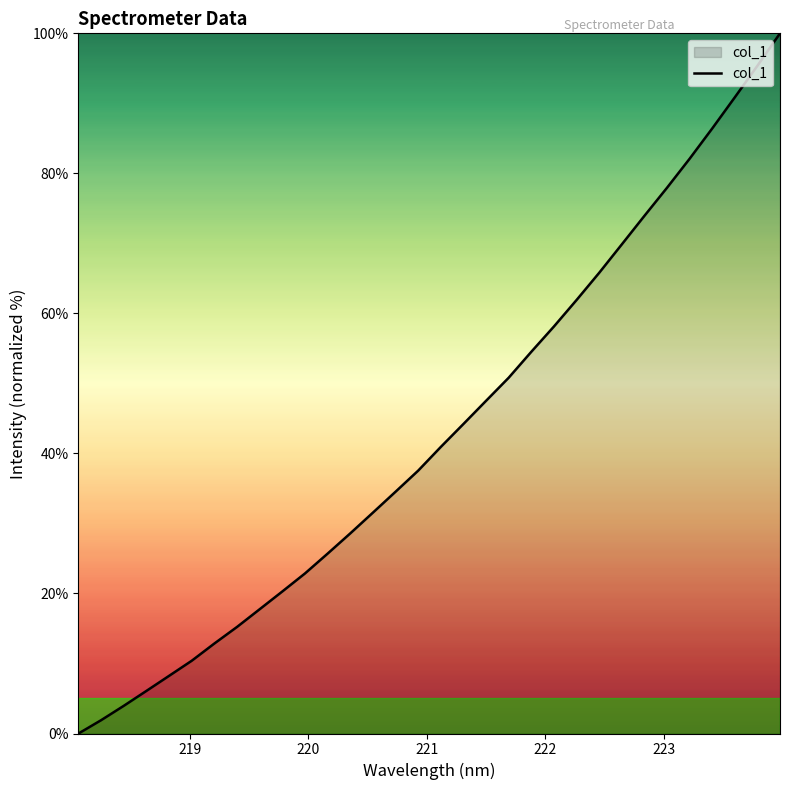

What is the greatest value displayed?

100.0